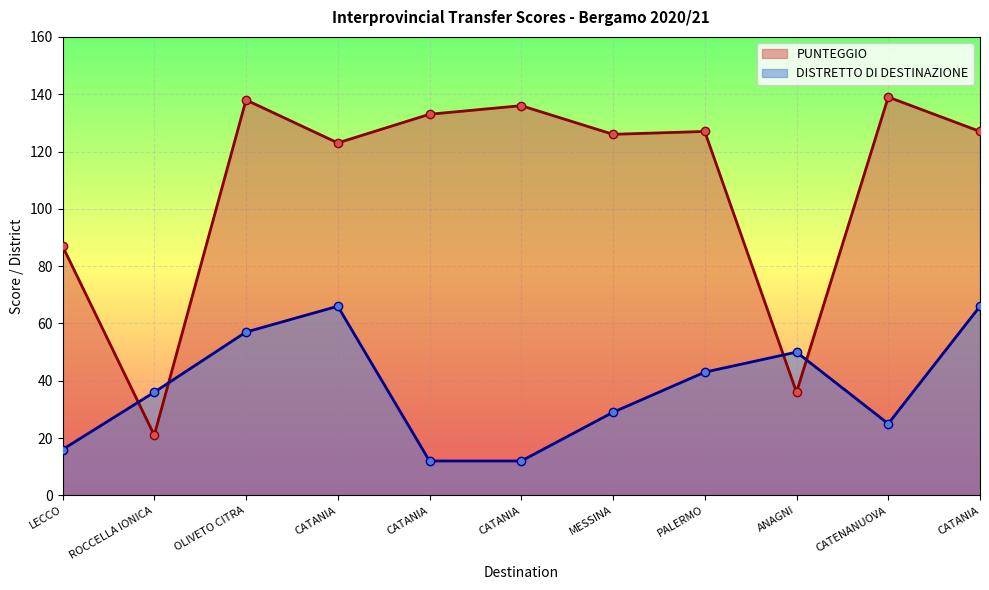

In DISTRETTO DI DESTINAZIONE, how many points are lower than both neighbors (excluding endpoints)?

1